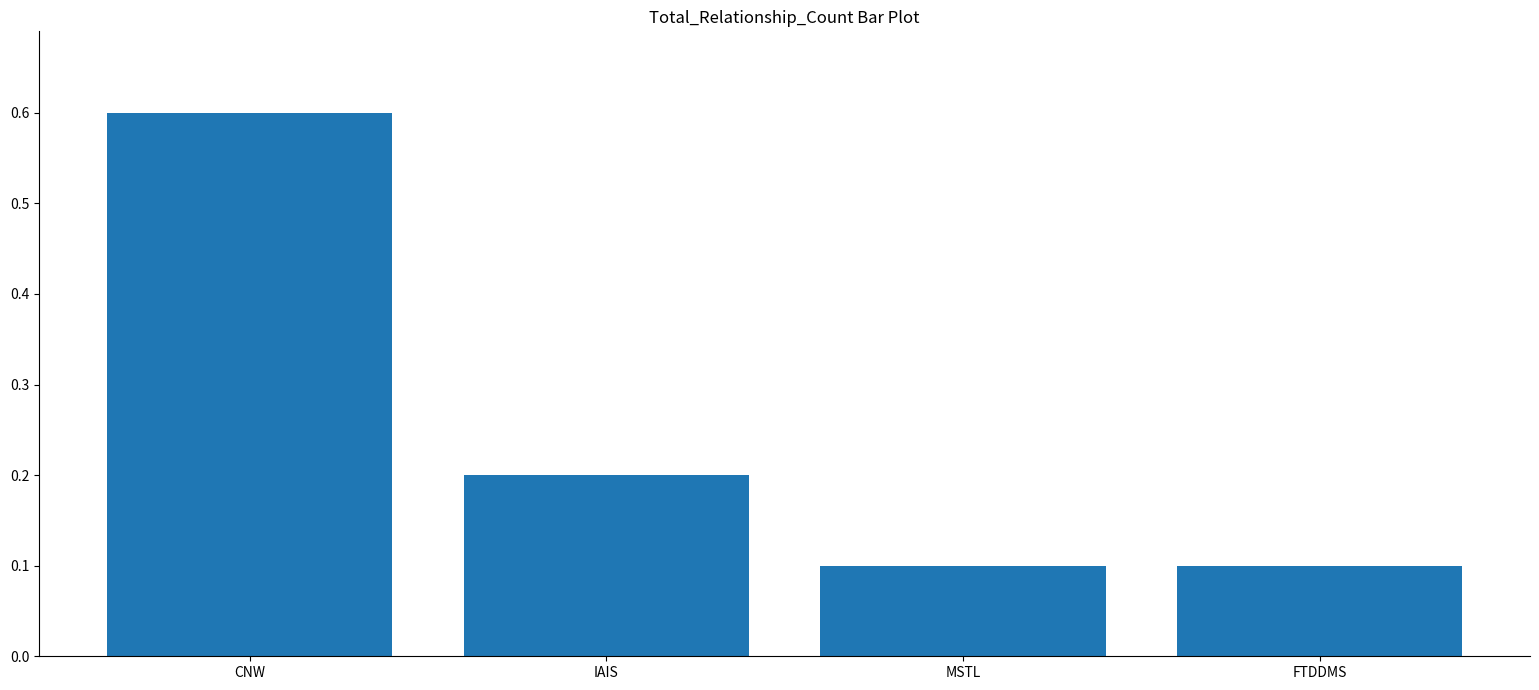

What is the change in value from CNW to IAIS?

-0.4